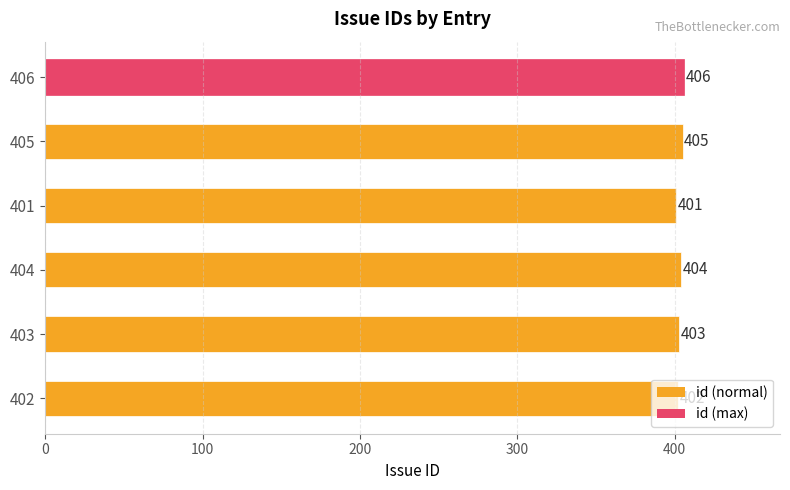

Rank the categories by value from highest to lowest.

406, 405, 404, 403, 402, 401